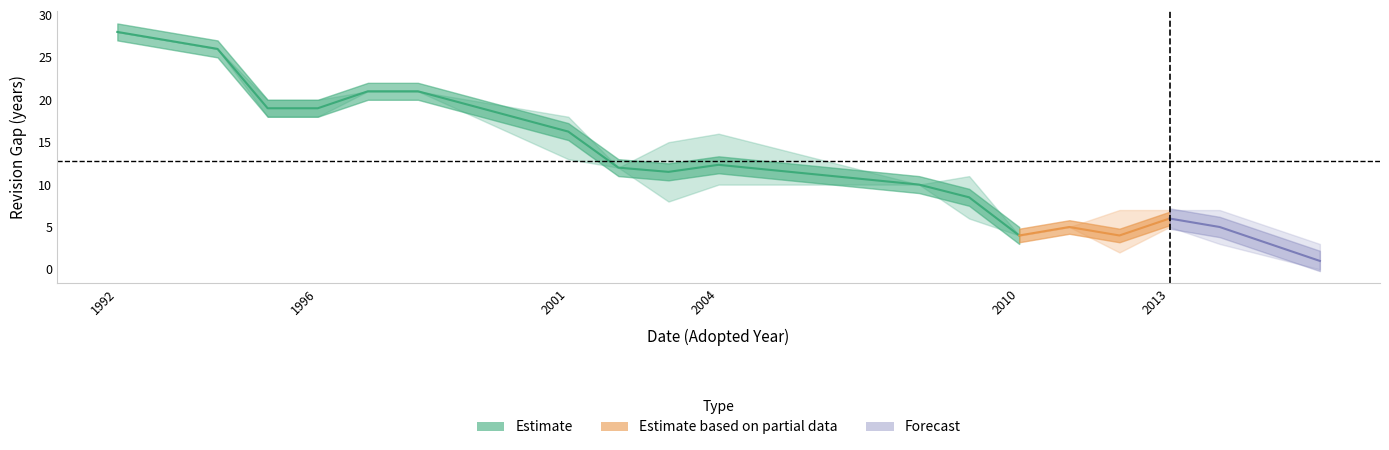

Reading left to right, extract all data points from this chart.

Adopted: 1992	1994	1995	1995	1996	1996	1996	1997	1998	2001	2001	2001	2001	2002	2003	2003	2004	2004	2004	2008	2009	2009	2009	2009	2010	2011	2012	2012	2012	2012	2013	2013	2014	2014	2016	2016	2016
Revised: 2020	2020	2015	2013	2014	2016	2015	2018	2019	2019	2014	2018	2018	2014	2011	2018	2020	2015	2014	2018	2020	2015	2015	2020	2014	2016	2019	2015	2016	2014	2018	2020	2017	2021	2019	2016	2016